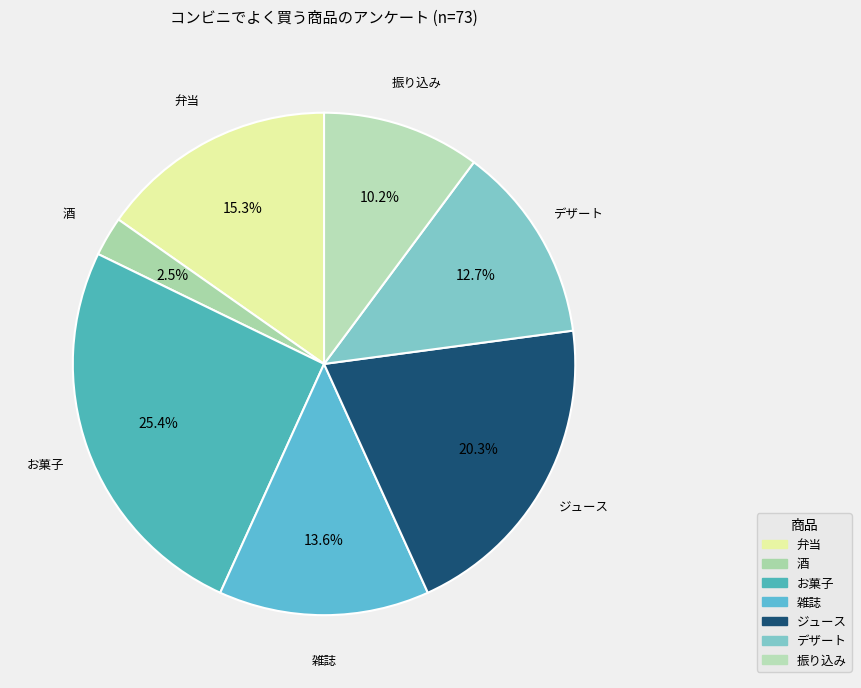

Is there a majority slice in this chart?

No